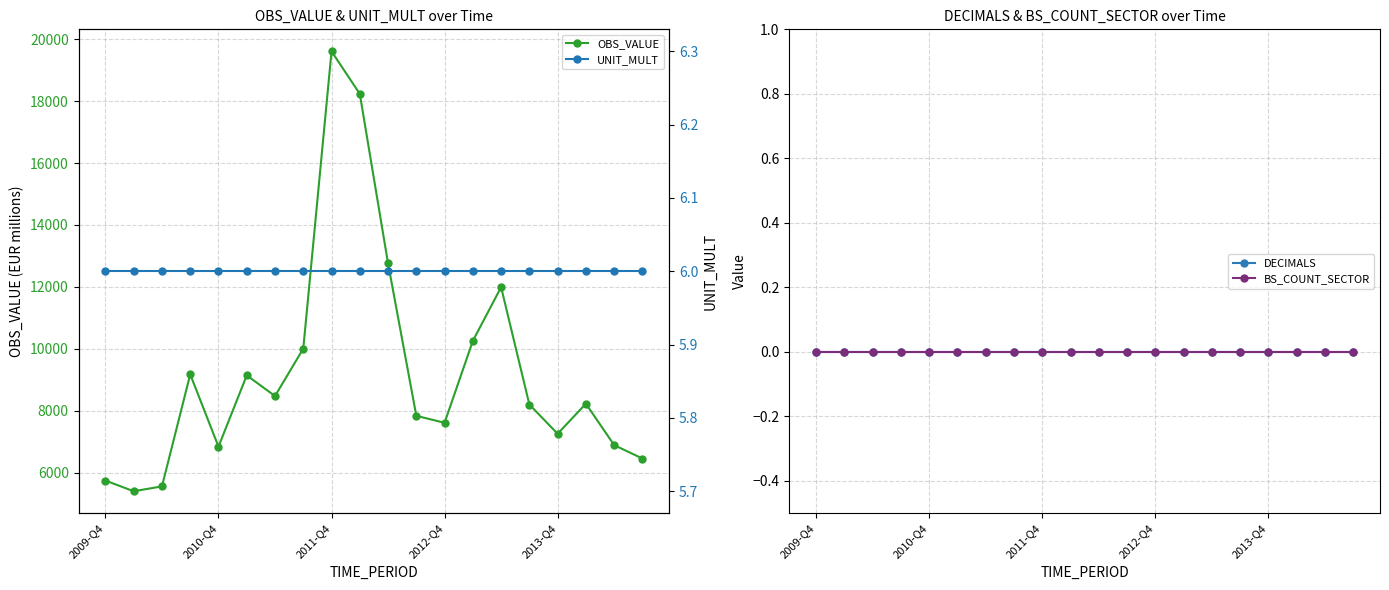

How many interior local peaks does the OBS_VALUE series have?

5